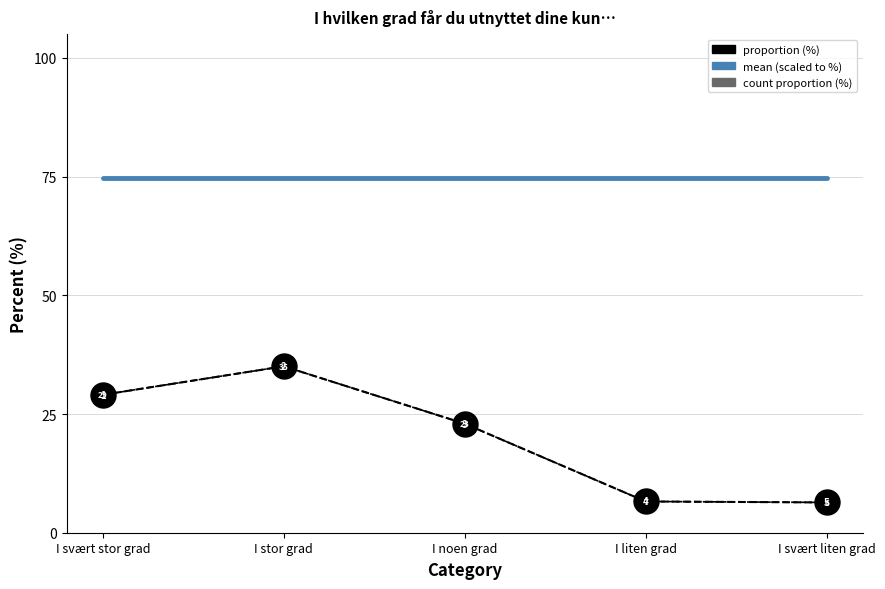

At which category is the sum across all series the highest?

I stor grad